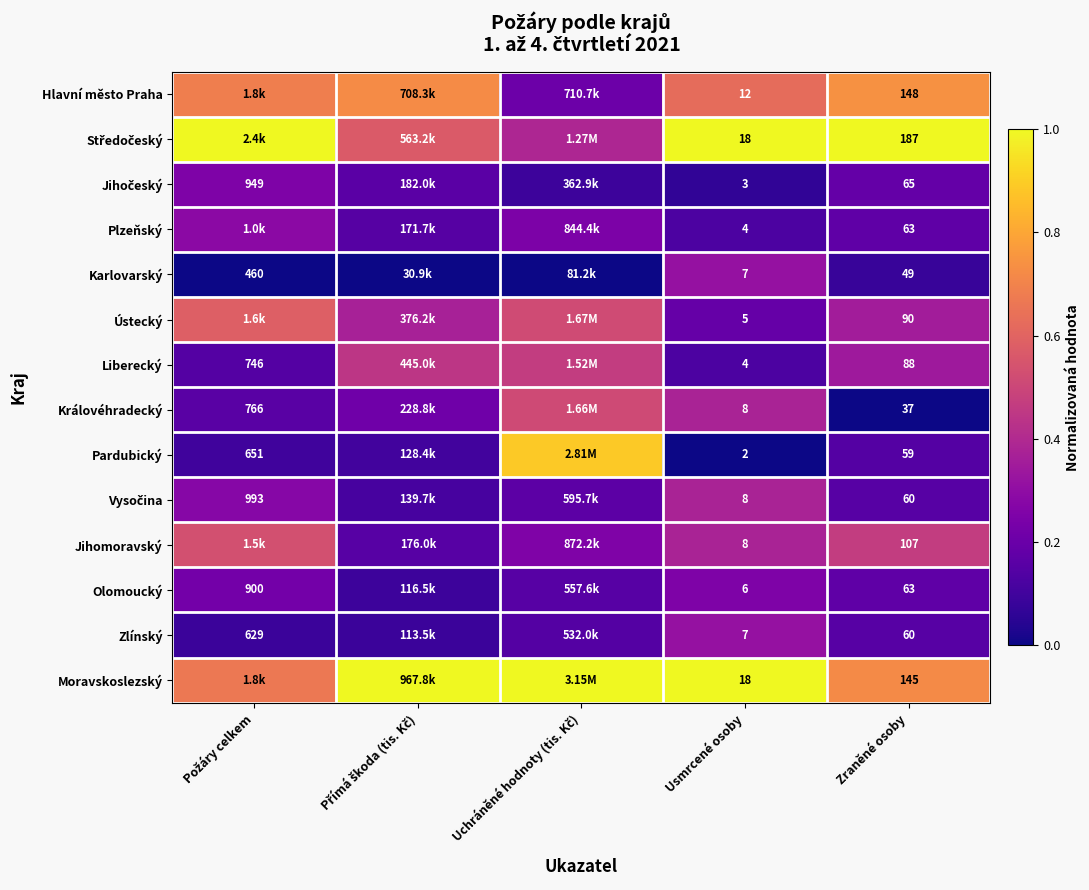

How many distinct data groups are displayed?

14